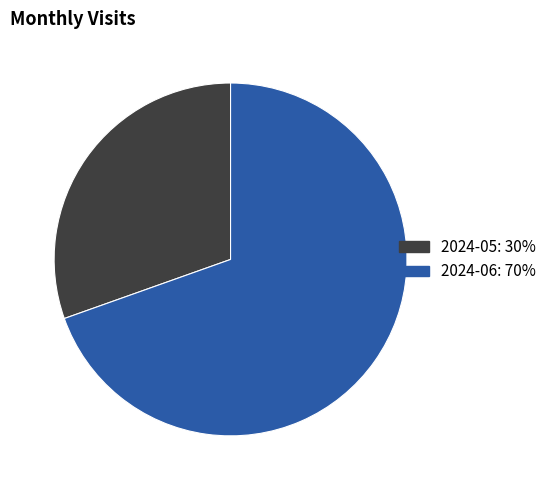

Which category has the smallest portion of the pie?

2024-05